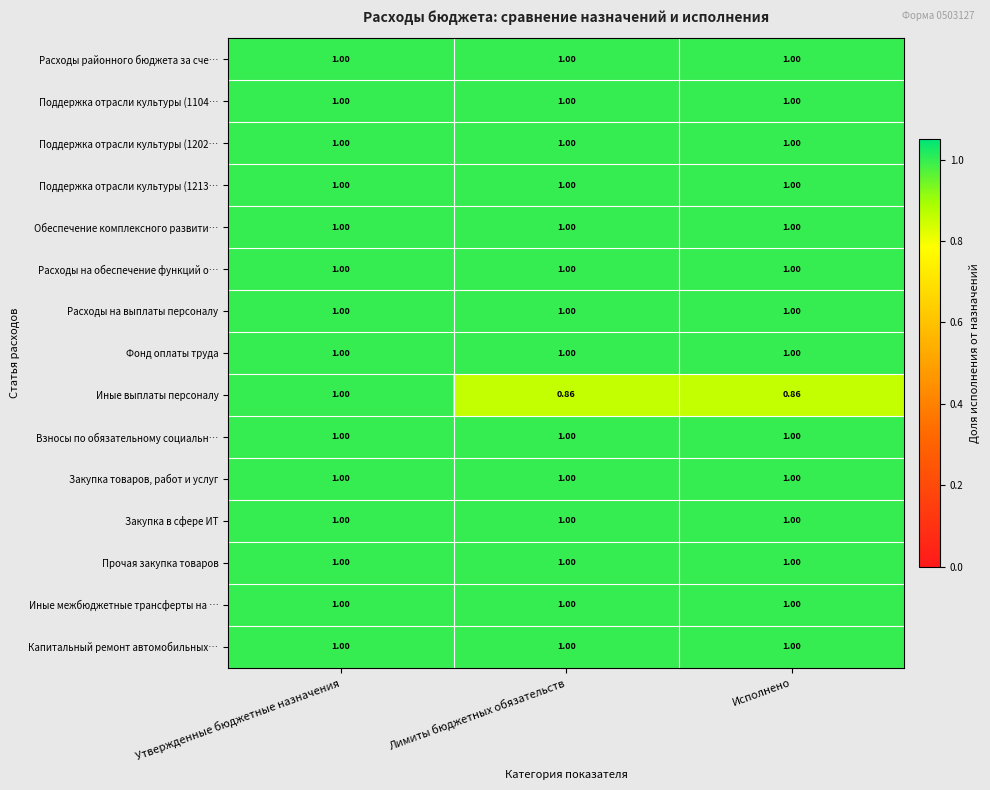

What is the total value across all series at Исполнено?

14.9